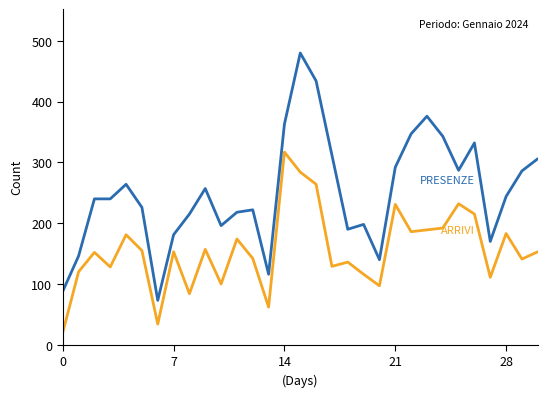

What is the minimum value shown in the chart?

20